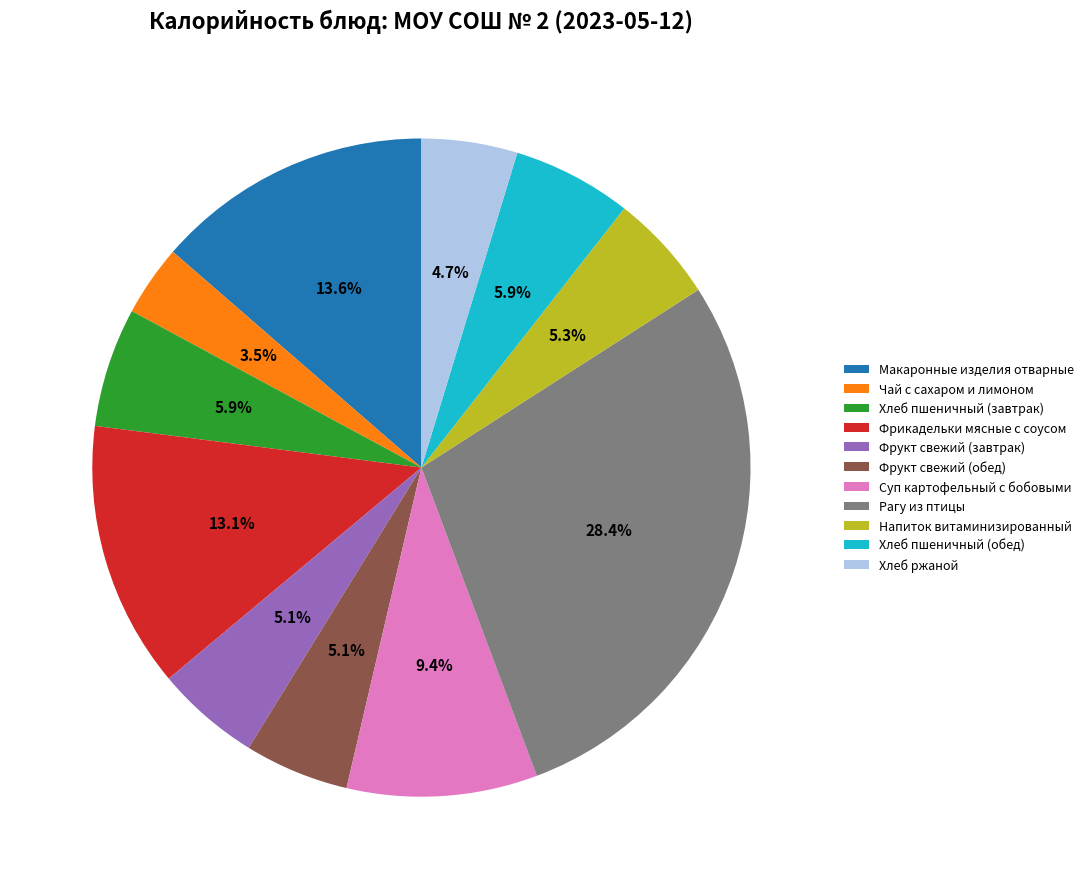

Is the sum of Чай с сахаром и лимоном and Хлеб ржаной greater than half?

No